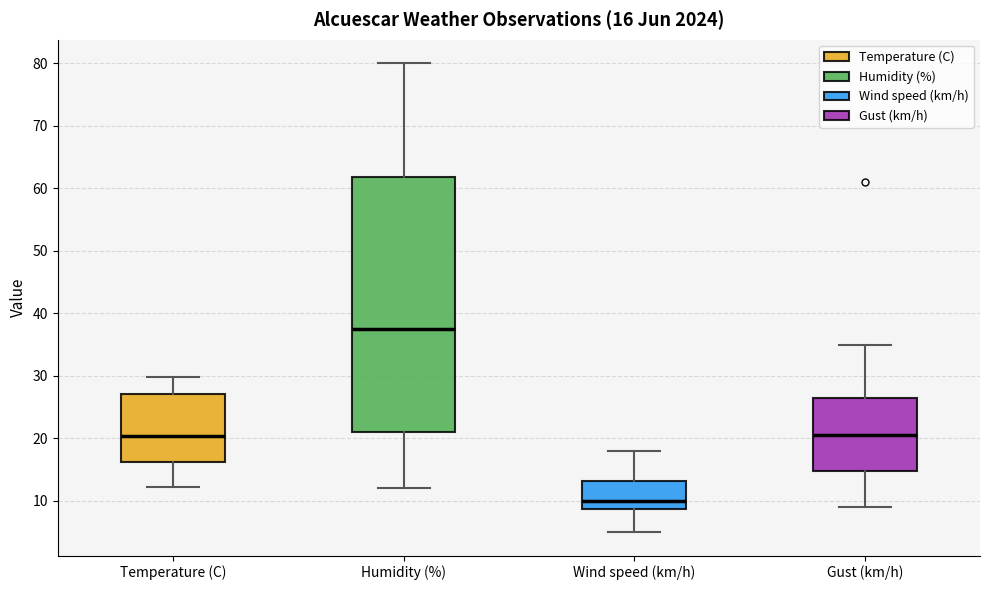

Which box has the highest median line?

Humidity (%)